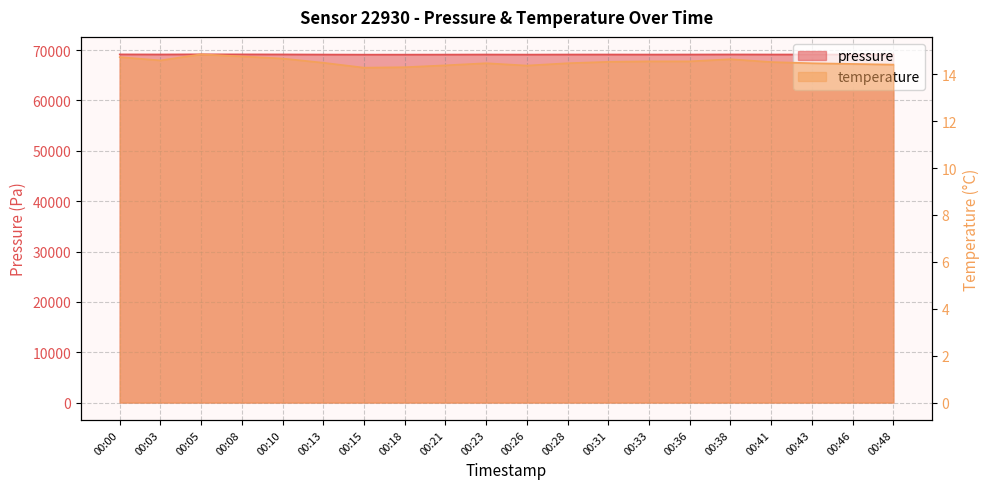

Is the value of temperature at 00:08 greater than the value of pressure at 00:18?

No